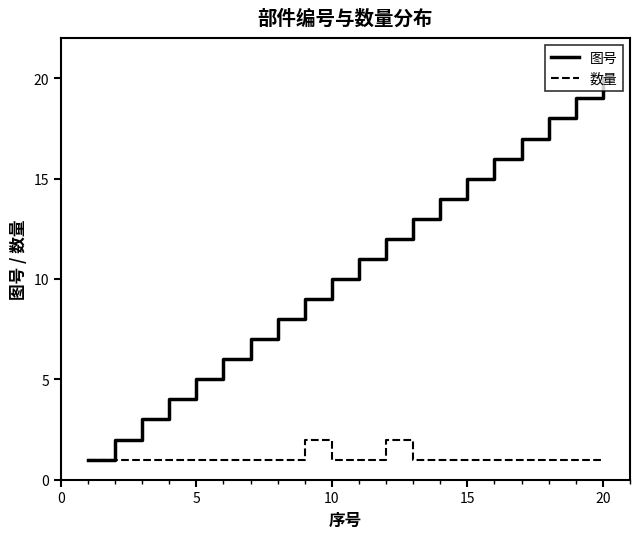

List the series in order of their overall mean, lowest first.

数量, 图号